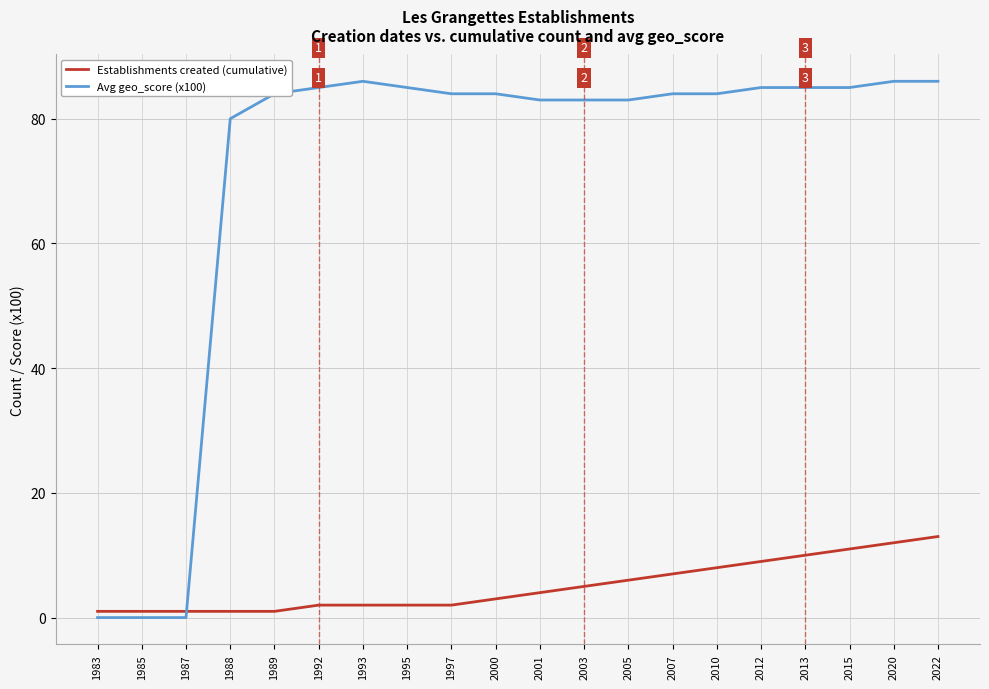

What is the sum of all Establishments created (cumulative) values?

101